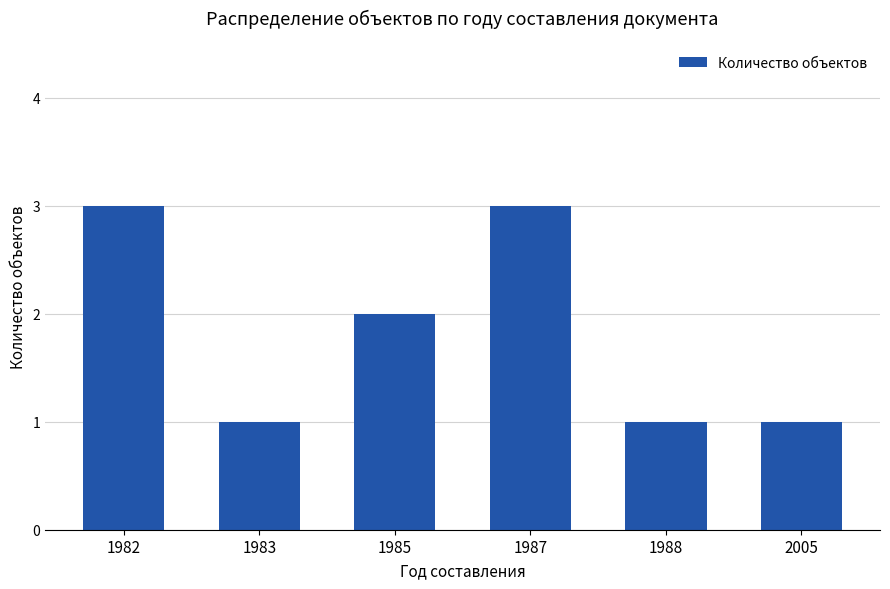

The chart shows a value of 0 at 1988. True or false?

False